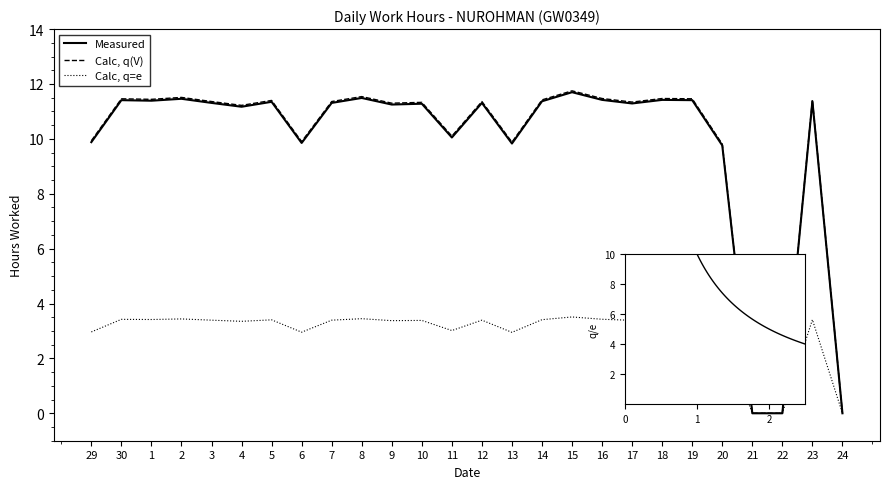

Does the chart display data point markers on the line(s)?

No